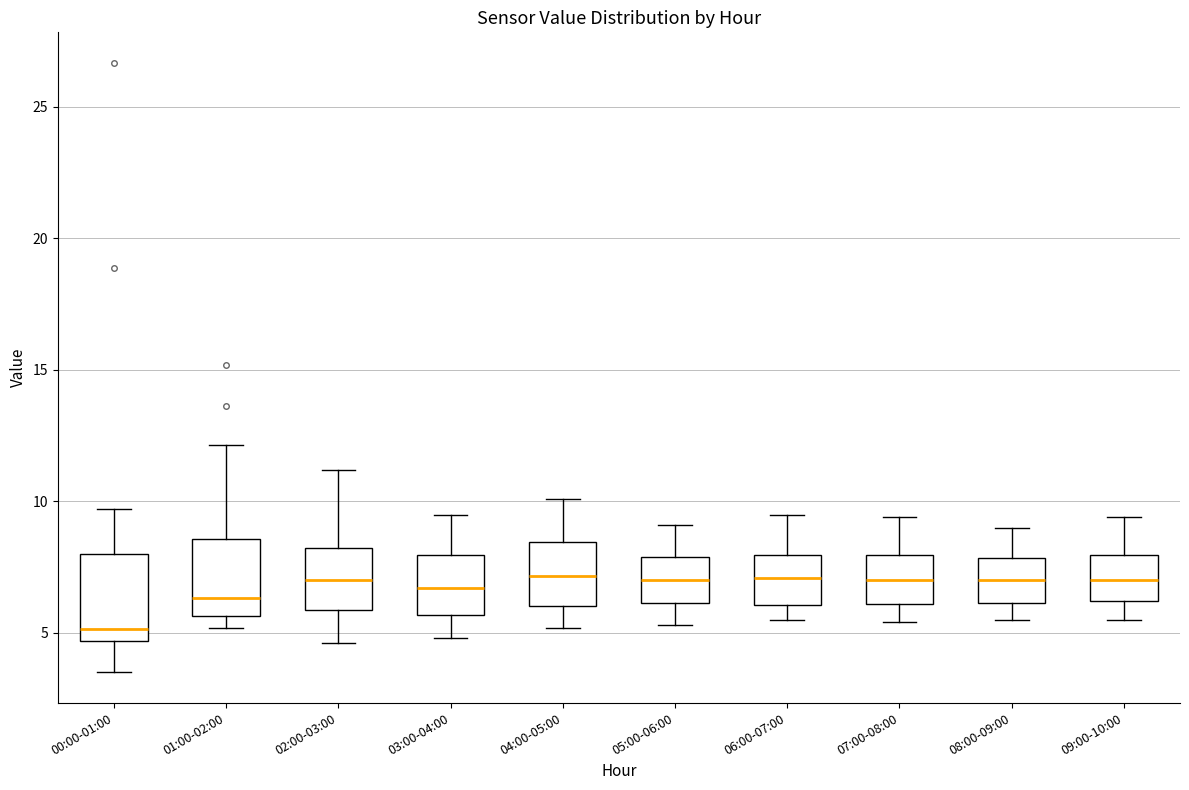

Where is the upper edge of the box for 04:00-05:00 on the y-axis? The values are not printed on the chart, so give them approximately, as read against the axis.

8.5